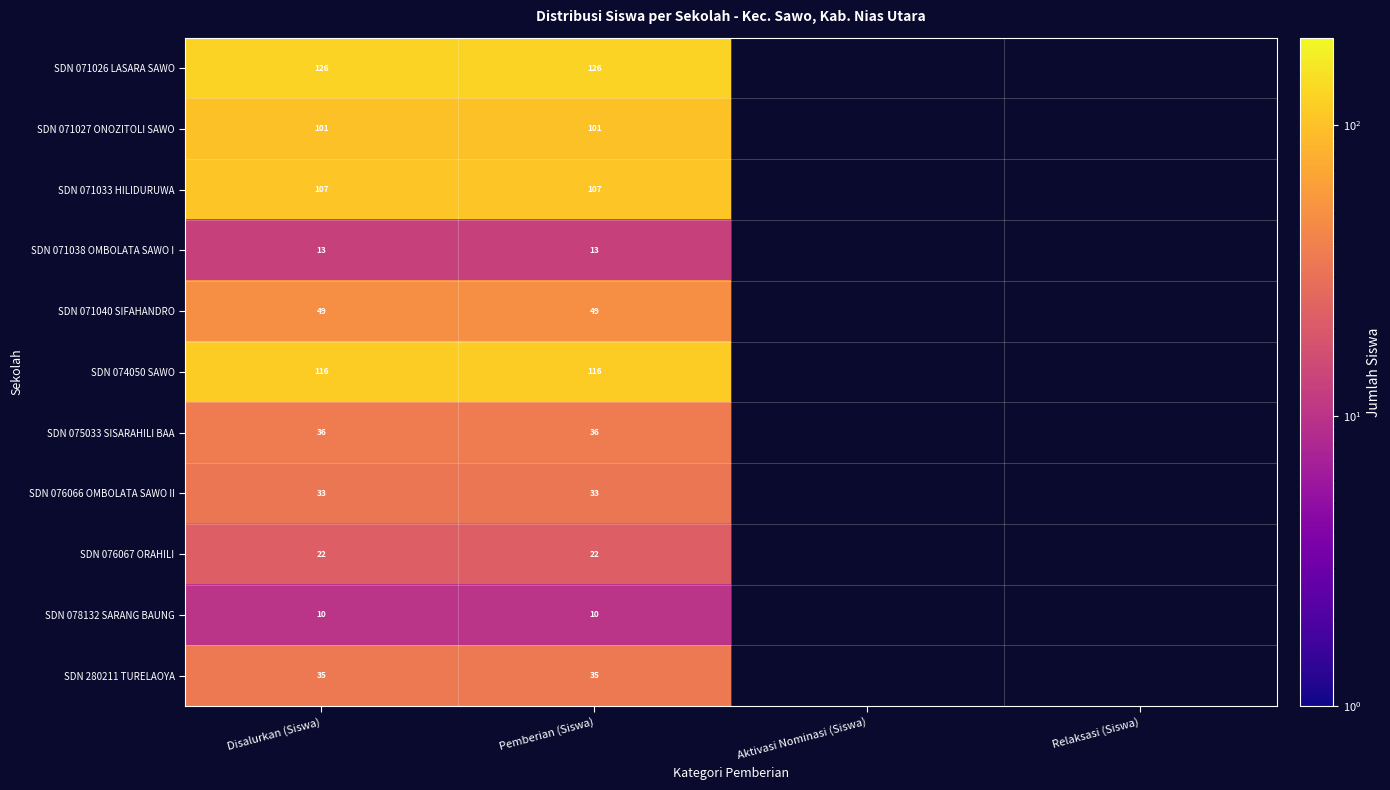

At Disalurkan (Siswa), list the series in order from smallest to largest.

SDN 078132 SARANG BAUNG, SDN 071038 OMBOLATA SAWO I, SDN 076067 ORAHILI, SDN 076066 OMBOLATA SAWO II, SDN 280211 TURELAOYA, SDN 075033 SISARAHILI BAA, SDN 071040 SIFAHANDRO, SDN 071027 ONOZITOLI SAWO, SDN 071033 HILIDURUWA, SDN 074050 SAWO, SDN 071026 LASARA SAWO